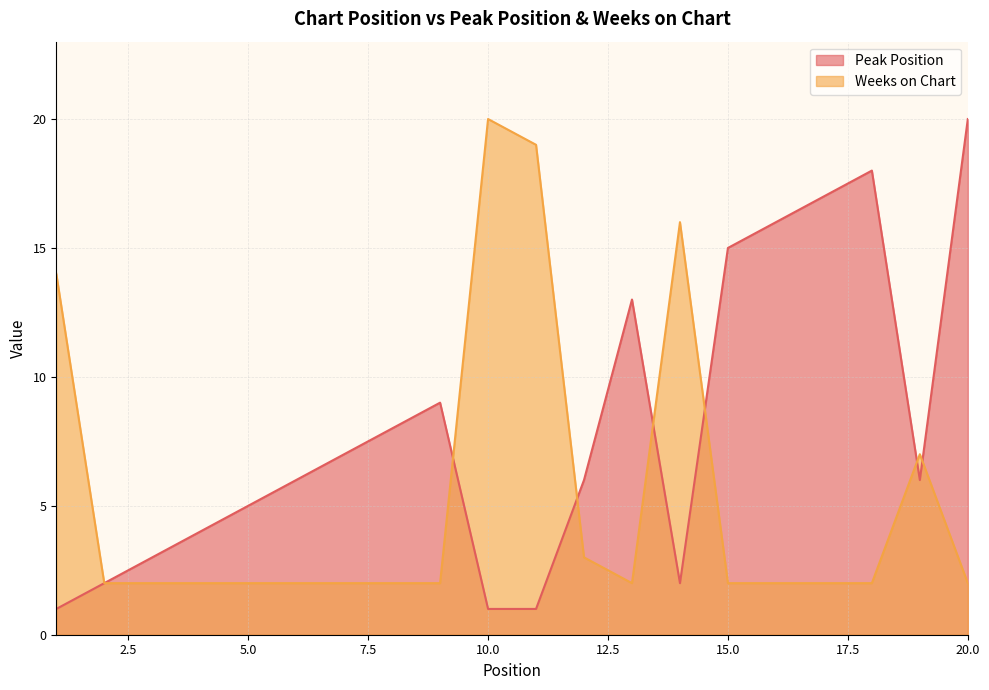

The Weeks on Chart series shows 2 at 17. True or false?

True